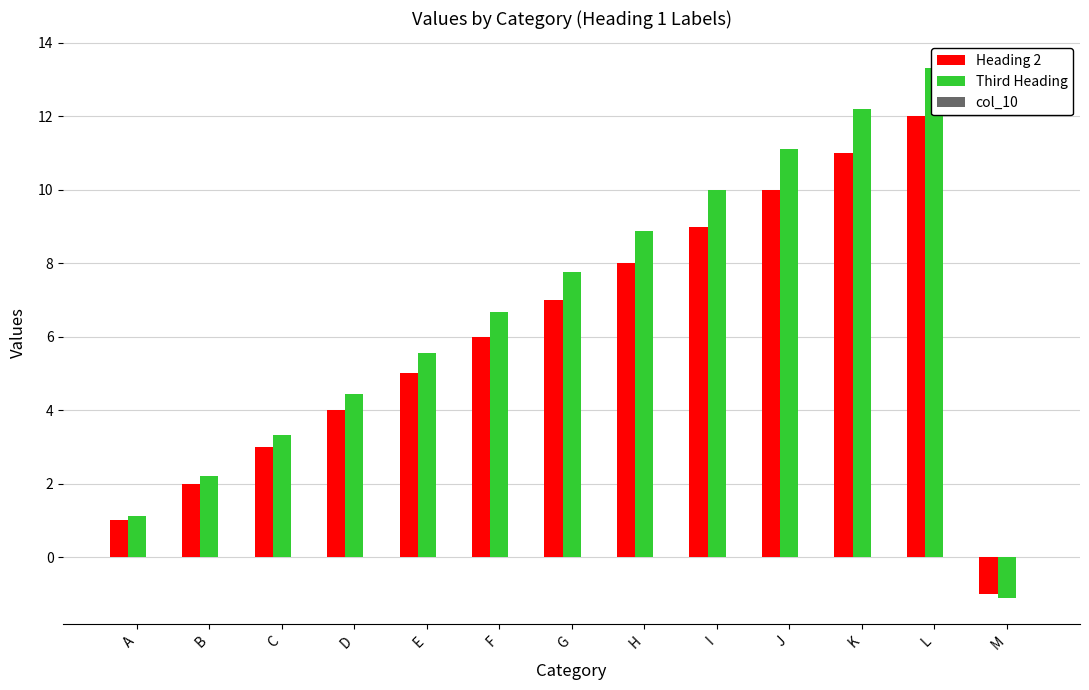

What is the lowest value of the Third Heading series?

-1.1